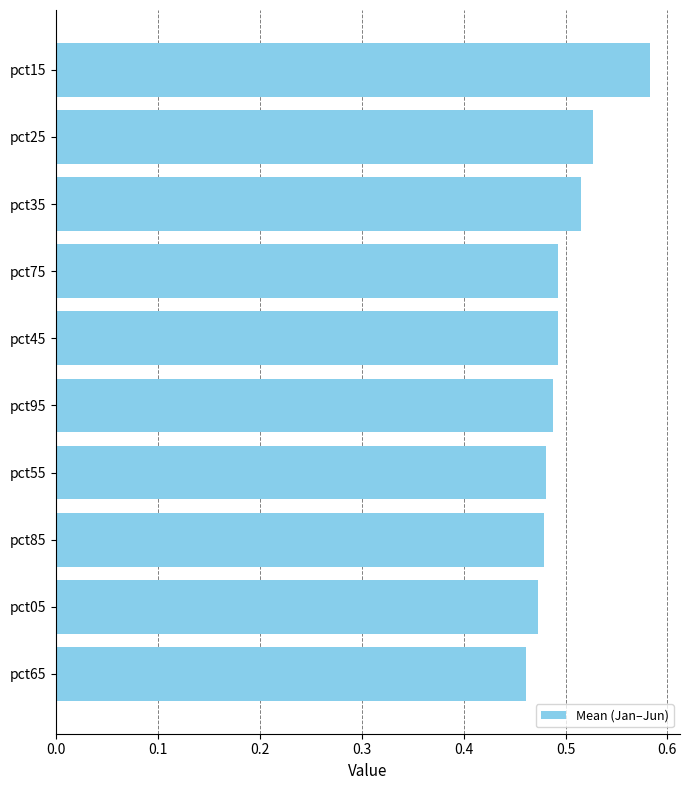

The value at pct15 is 0.8. True or false?

False